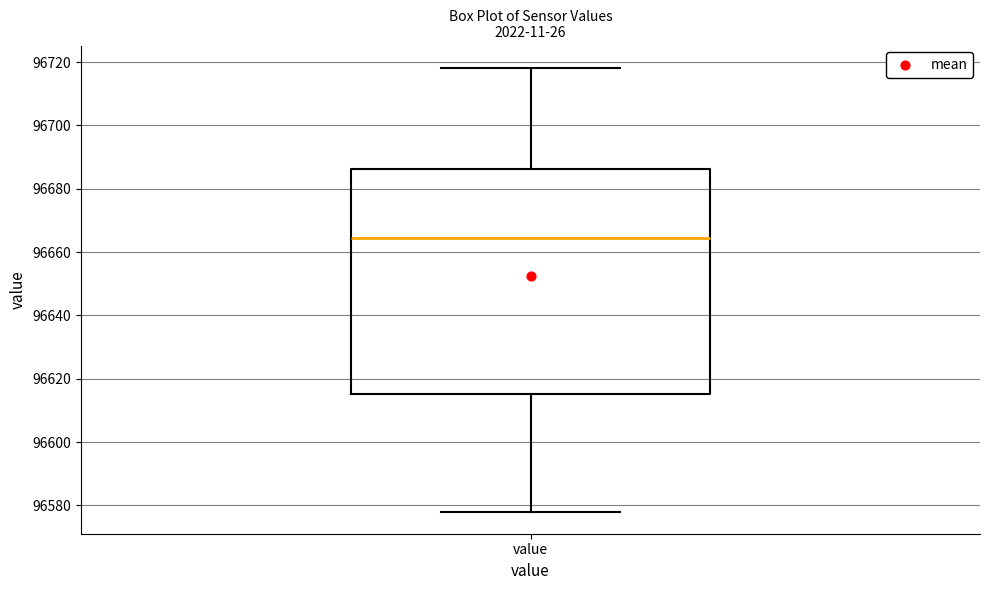

Transcribe this box plot: give where the median line is, the range the box spans, and where the two whiskers end, as read against the y-axis. The values are not printed on the chart, so give them approximately, as read against the axis.

median 96664, box 96616 to 96686, whiskers 96578 to 96718